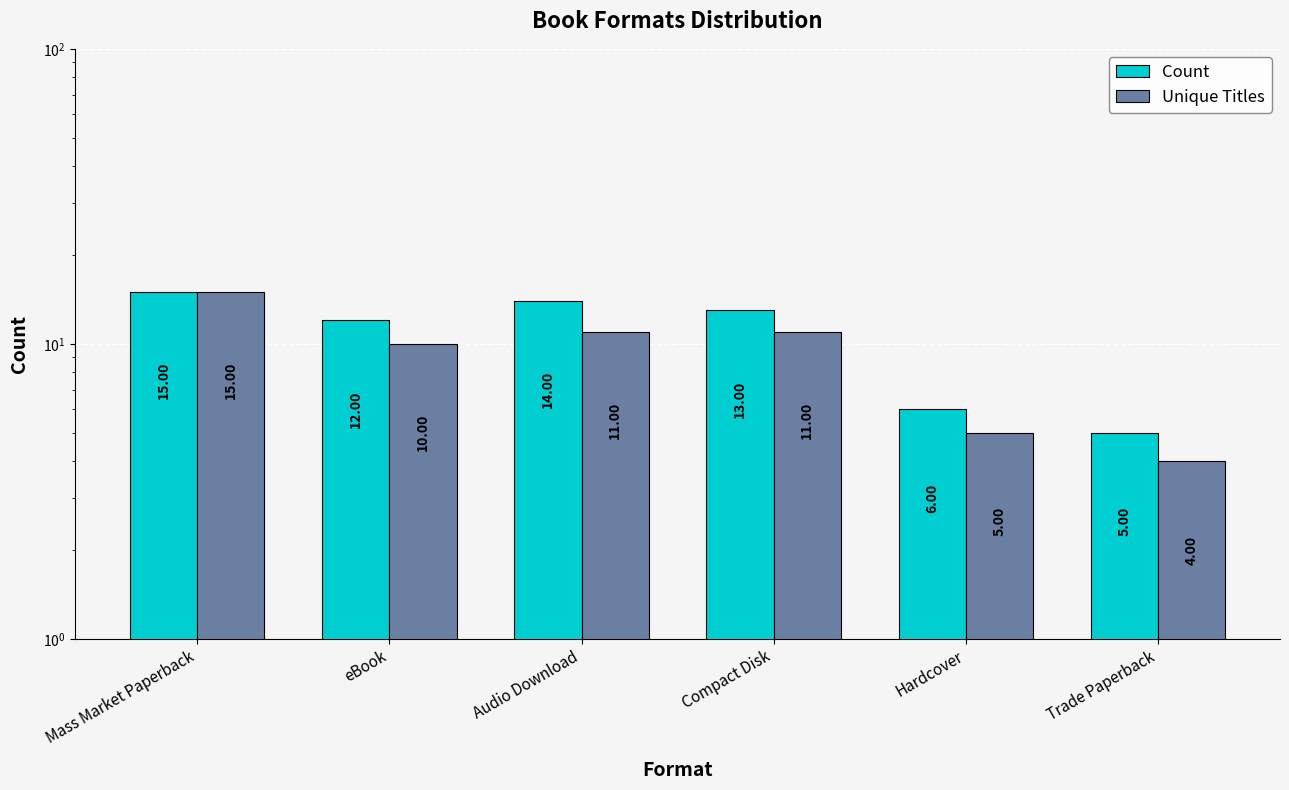

Count the Count values in the range 6 to 14.

4